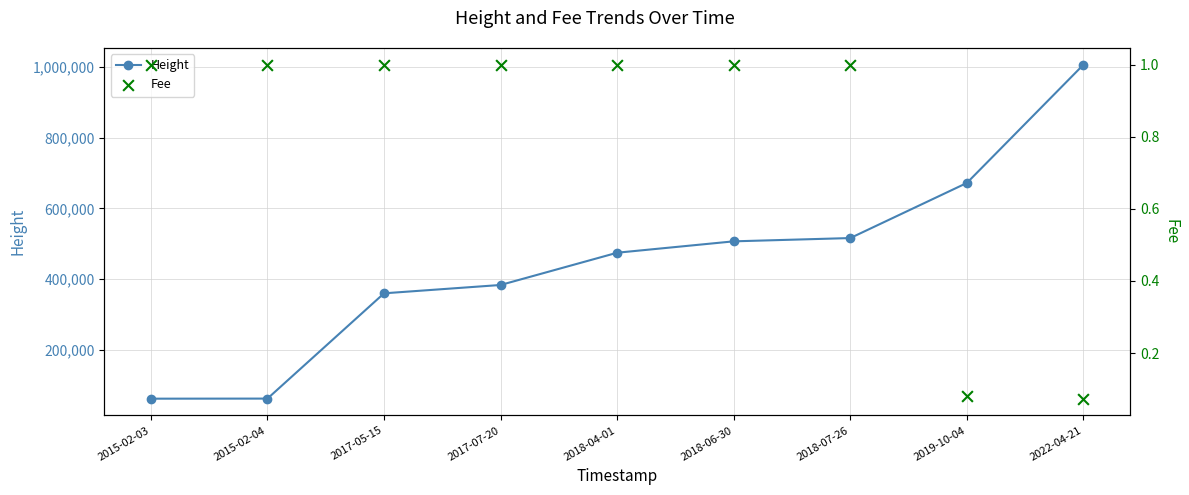

Which series reaches the minimum Y coordinate?

Fee